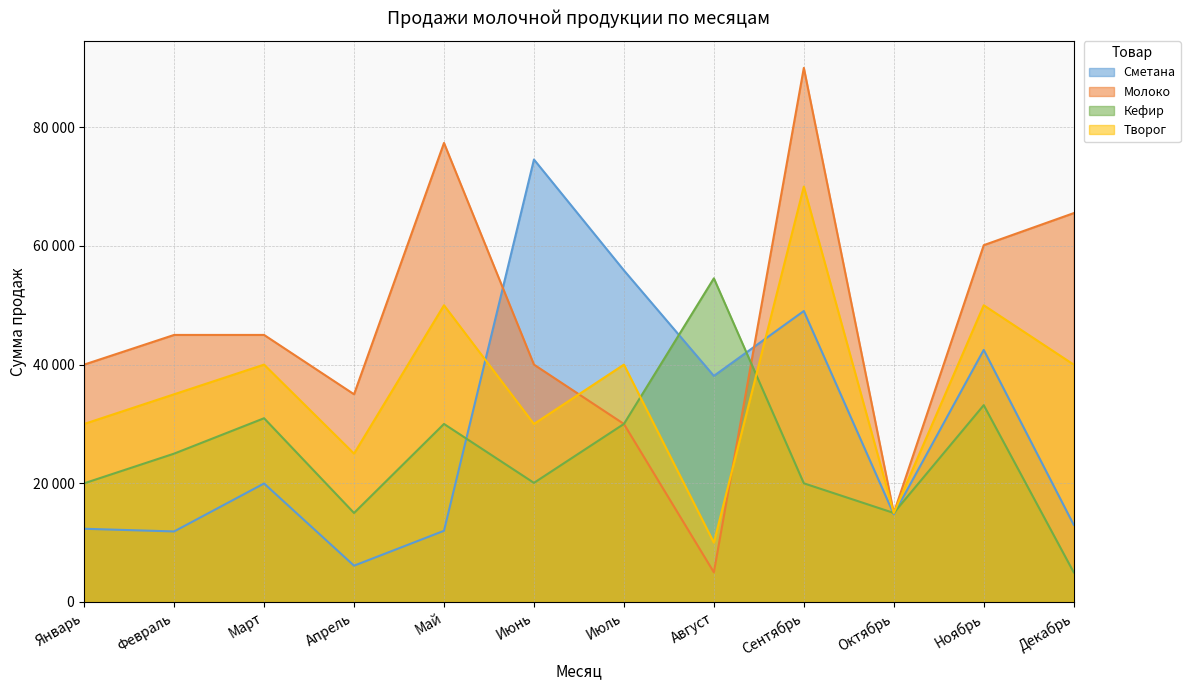

What is the difference between the maximum and minimum values in the Сметана series?

68442